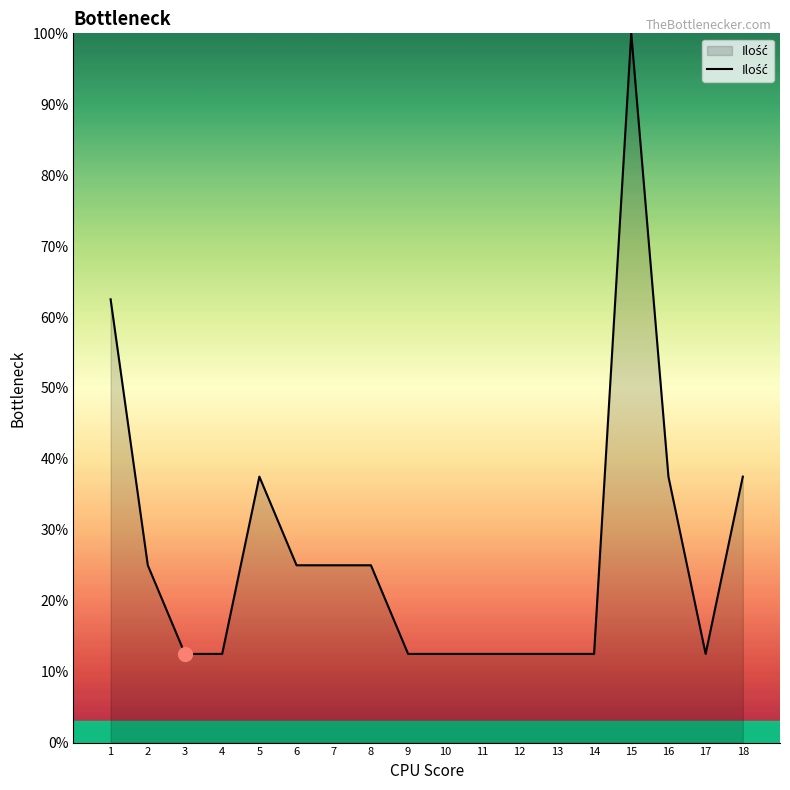

Is it true that the value at 17 is 12.5?

True